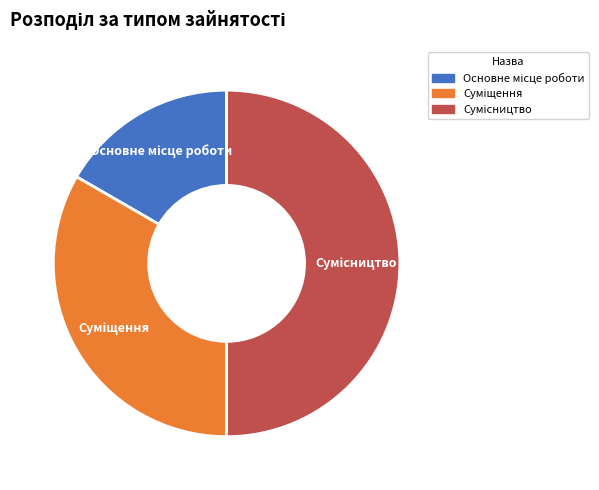

How much of the chart is everything except Основне місце роботи?

83.3%